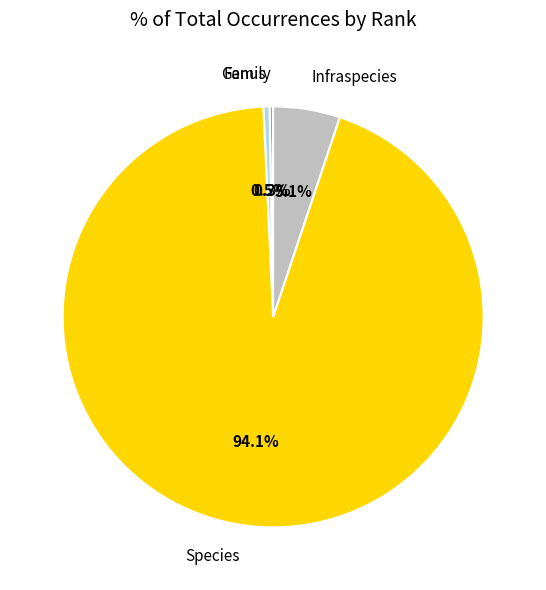

Does Species account for over 50% of the chart?

Yes